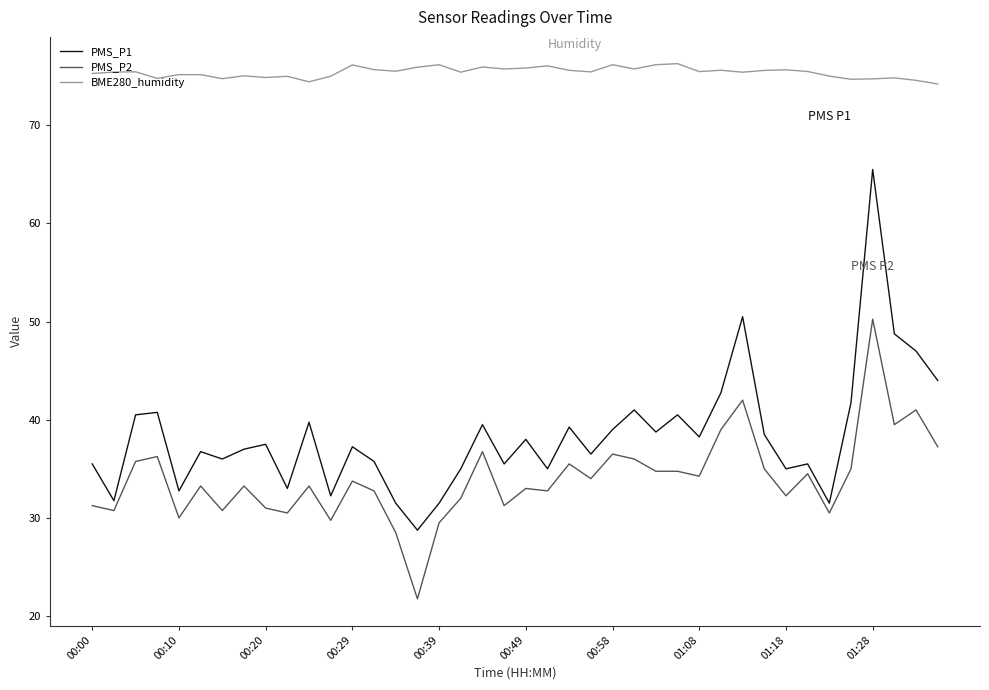

What is the highest value of the BME280_humidity series?

76.3